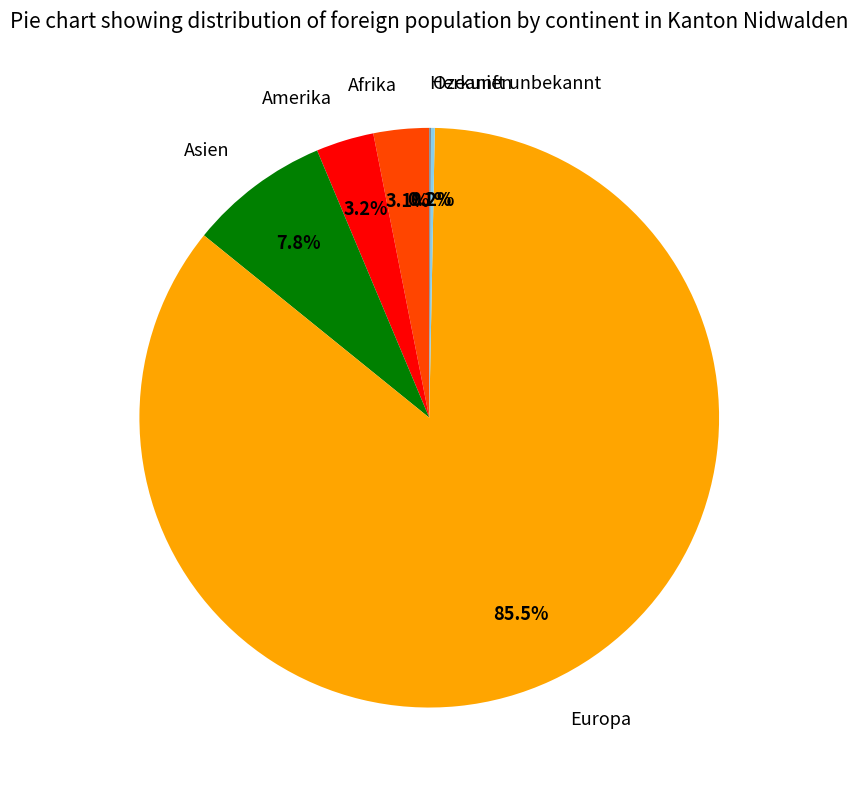

Which slice is the largest?

Europa